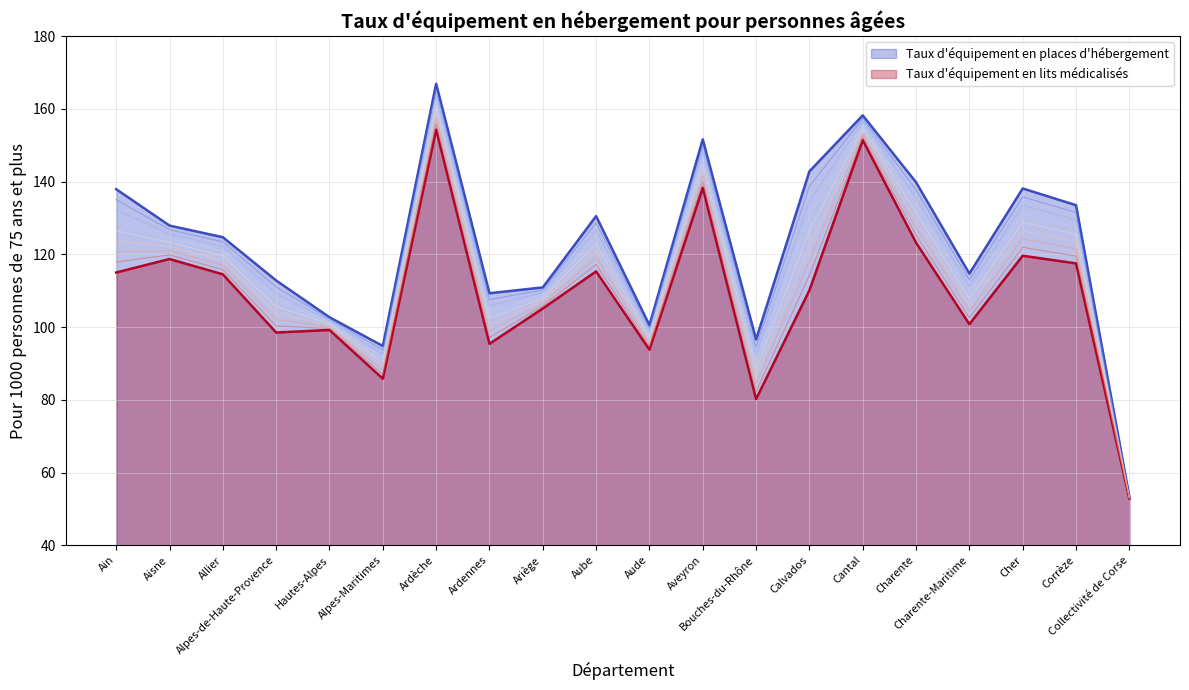

At which category is the sum across all series the highest?

Ardèche